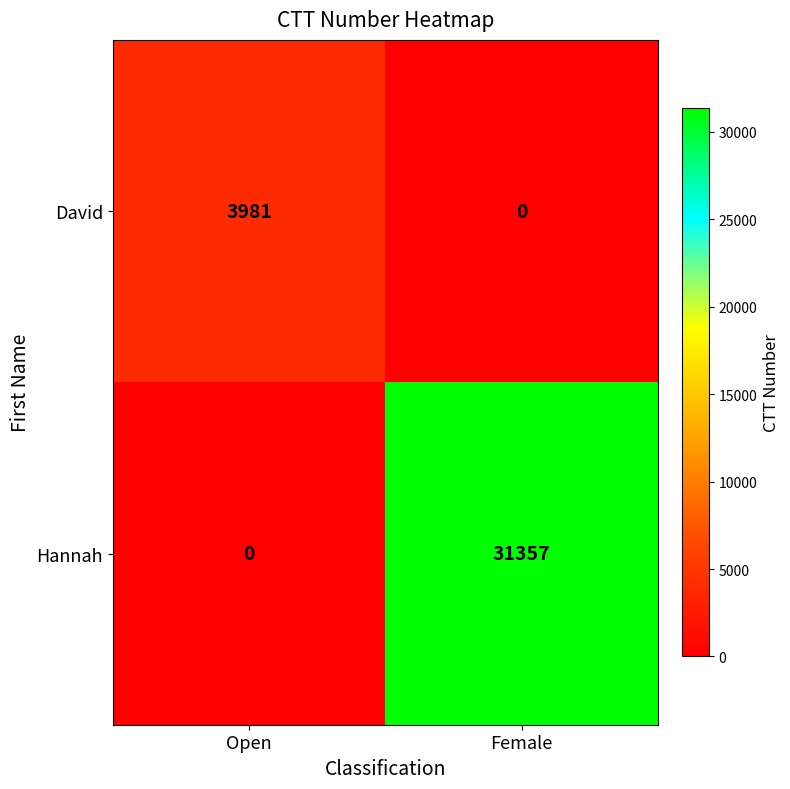

How many values in David are above zero?

1